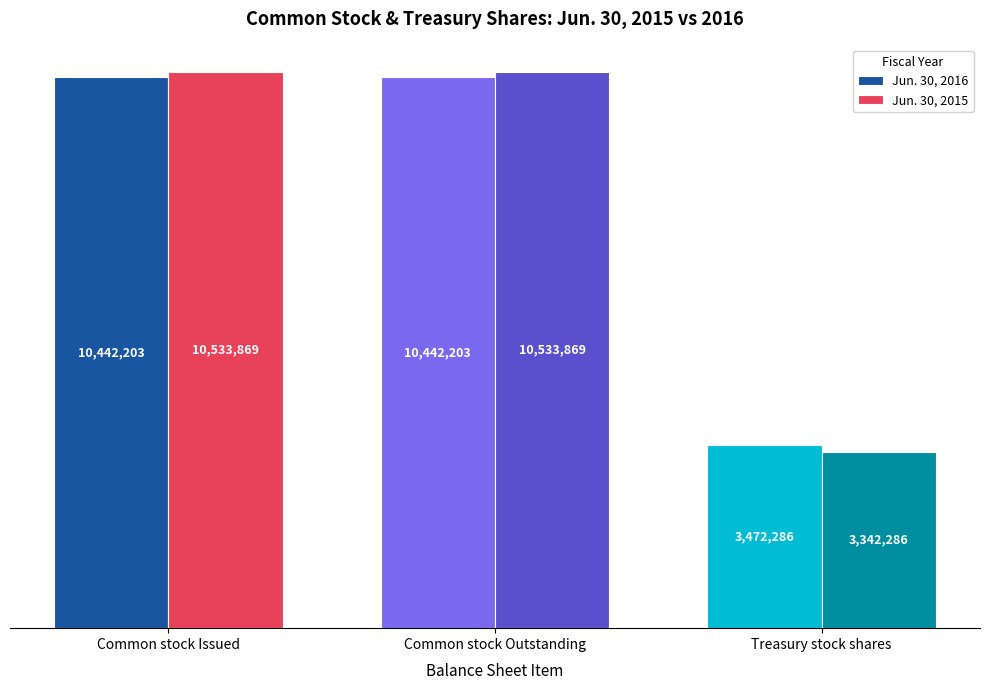

What are all the series names shown in the legend?

Jun. 30, 2016, Jun. 30, 2015